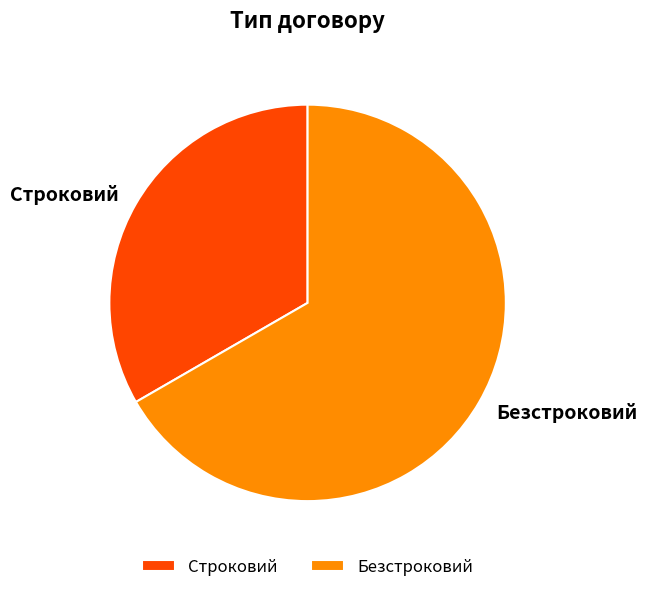

How many segments does this pie chart have?

2